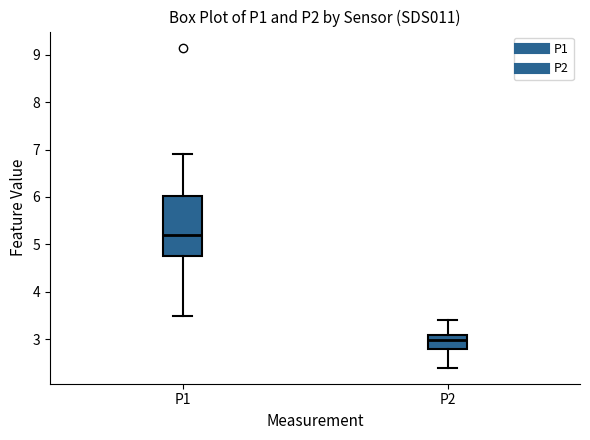

Which box has the highest median line?

P1